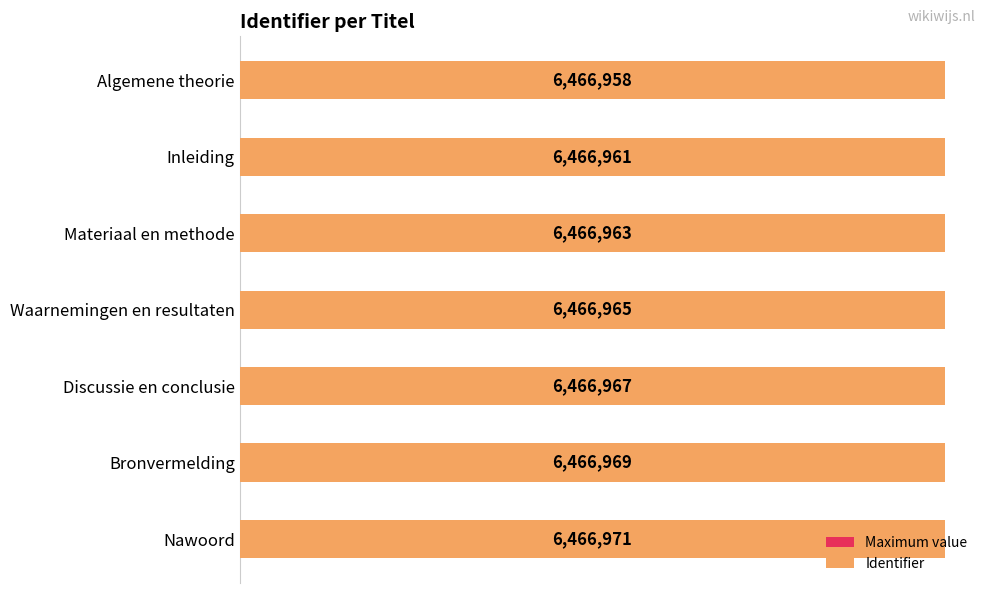

Reading left to right, what are all the values shown in this chart?

Maximum value: 0.5	0.5	0.5	0.5	0.5	0.5	0.5
Identifier: 6466958.0	6466961.0	6466963.0	6466965.0	6466967.0	6466969.0	6466971.0